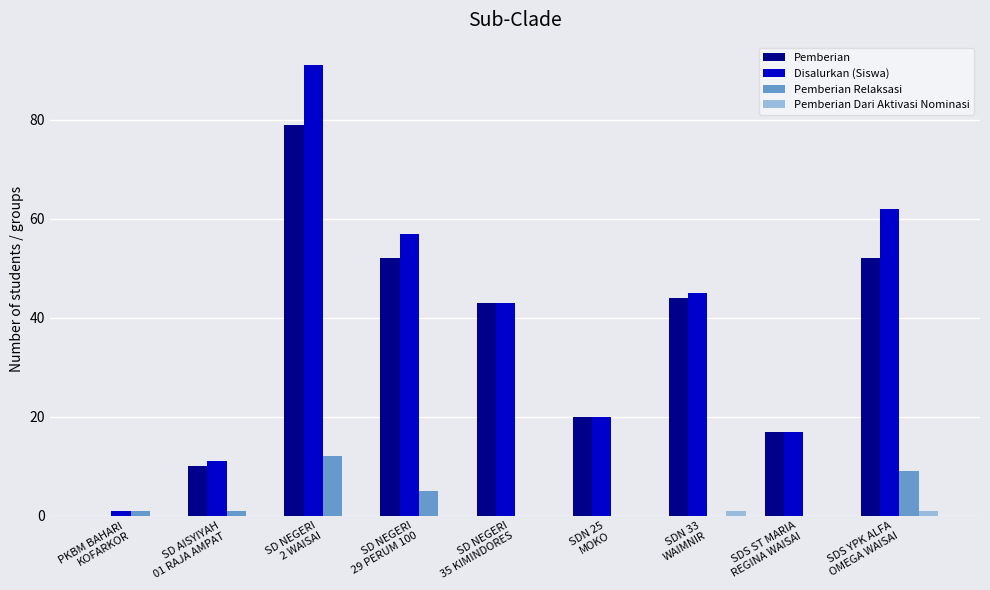

Where is Pemberian nearest to the value 39?

SD NEGERI
35 KIMINDORES